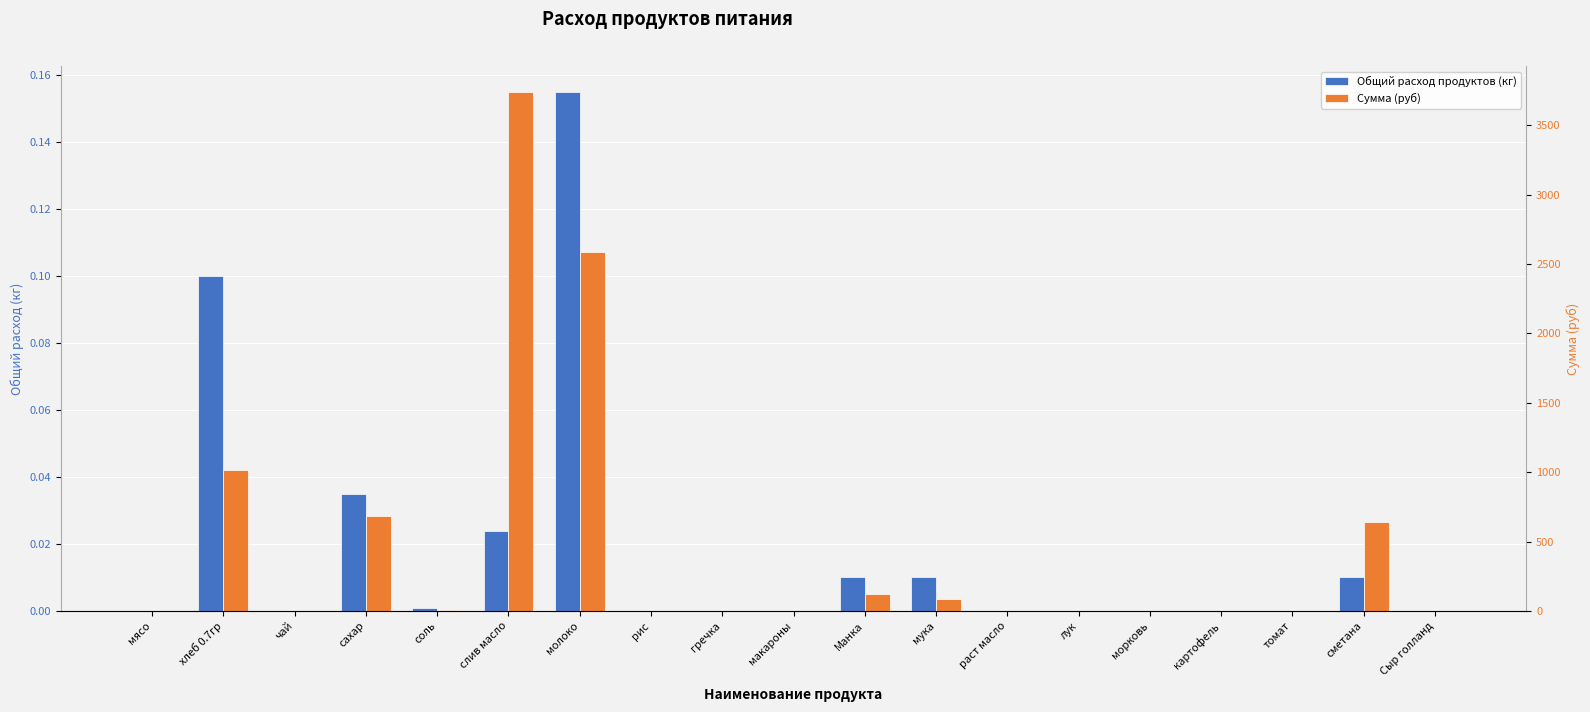

Rank the series by their maximum value, from lowest to highest.

Общий расход продуктов (кг), Сумма (руб)